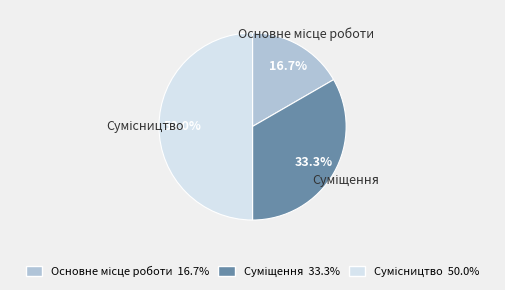

Is there a majority slice in this chart?

No